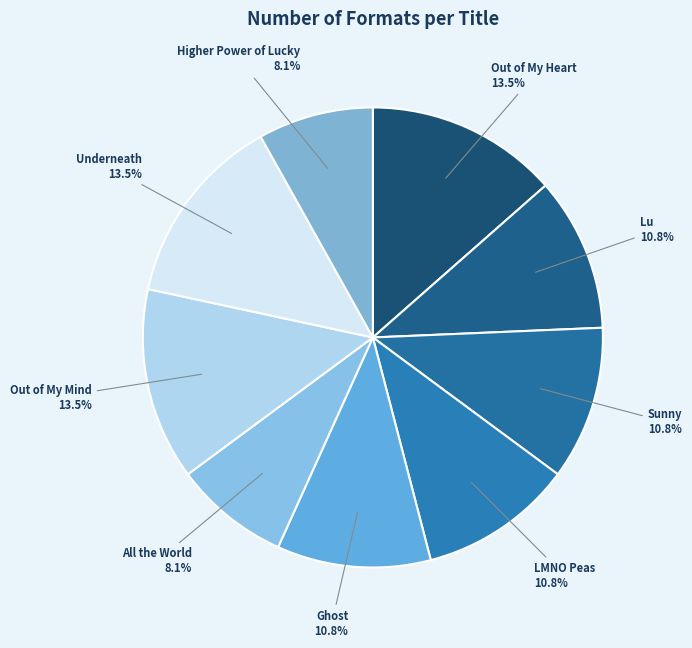

How much of the chart is everything except LMNO Peas?

89.2%